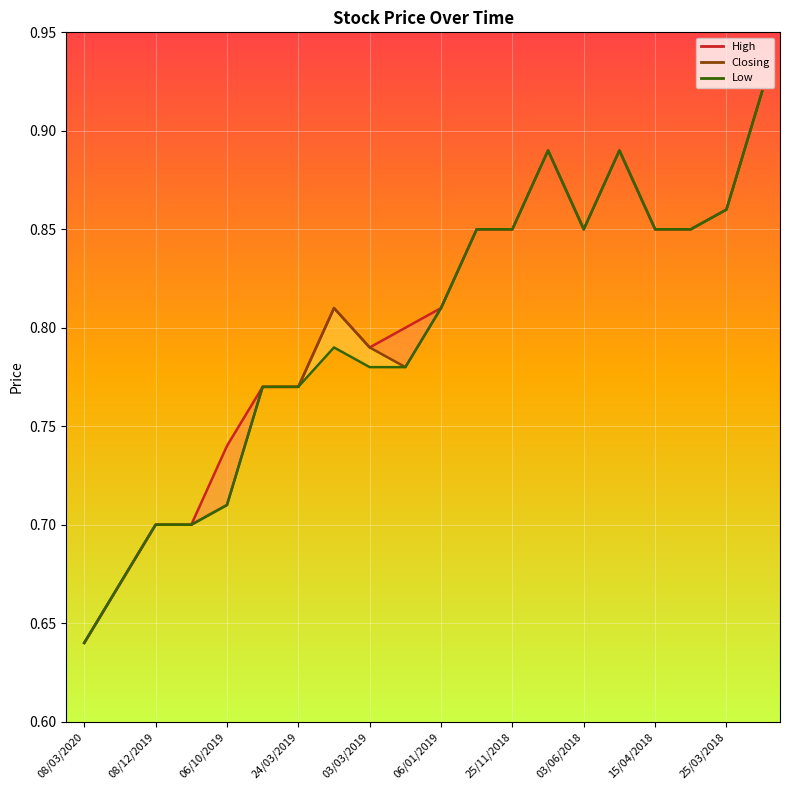

What is the difference between the second highest and second lowest values in the High series?

0.2